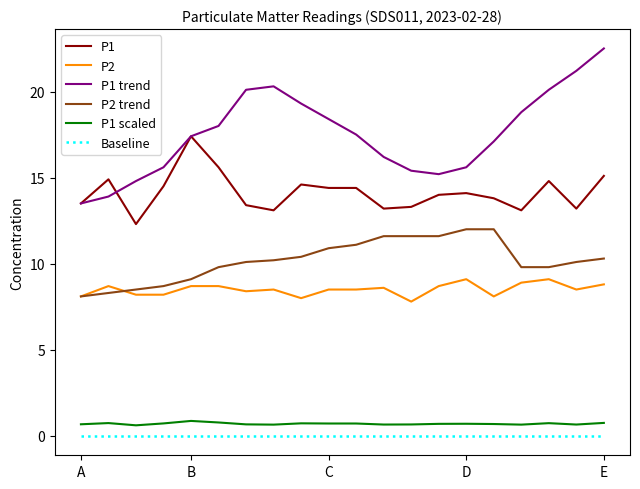

What are all the series names shown in the legend?

P1, P2, P1 trend, P2 trend, P1 scaled, Baseline